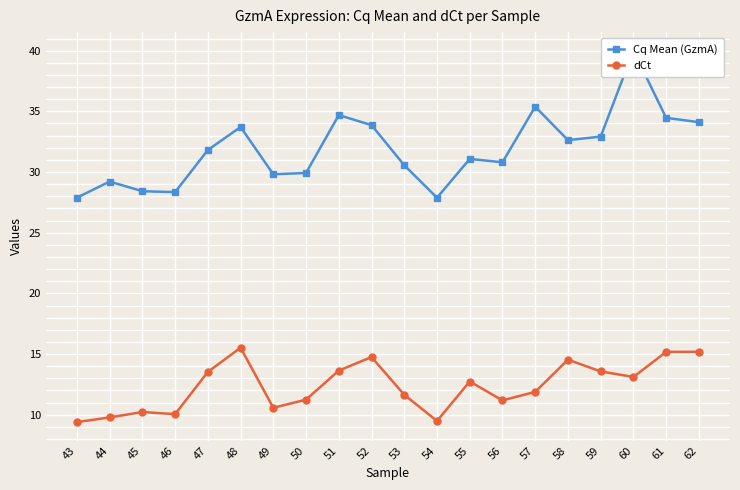

True or false: dCt and Cq Mean (GzmA) intersect in this chart.

False